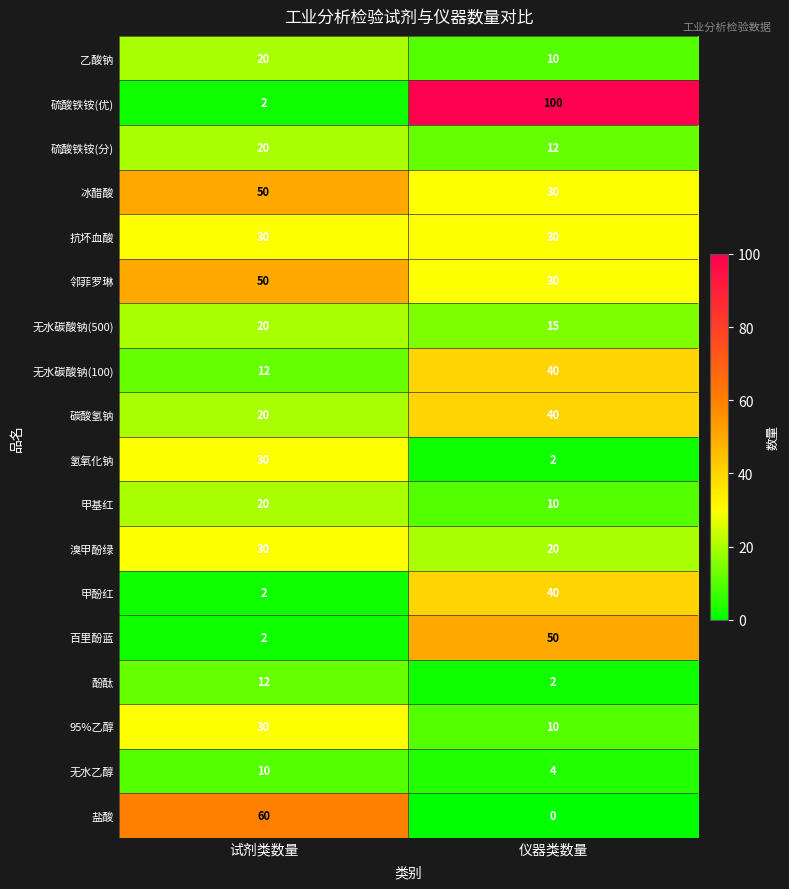

Rank the categories by 无水乙醇 value from lowest to highest.

仪器类数量, 试剂类数量